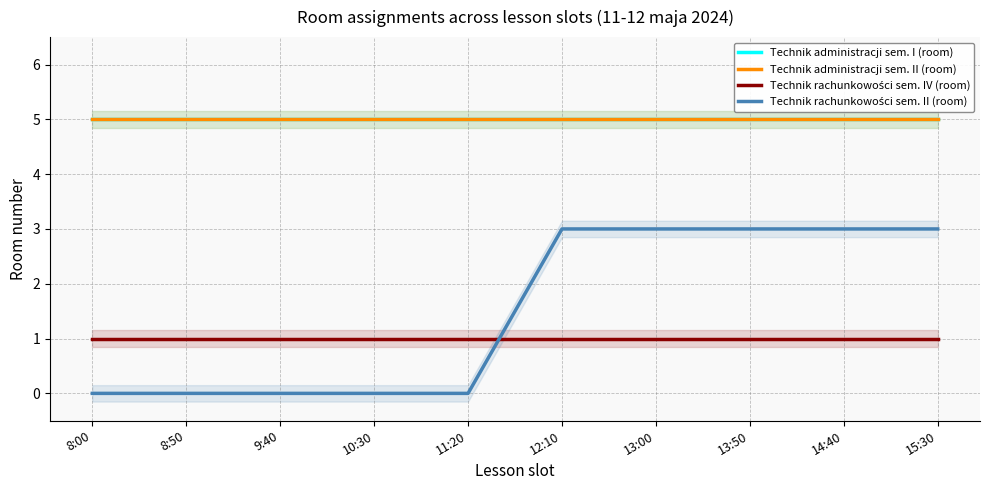

Does the chart have visible grid lines?

Yes